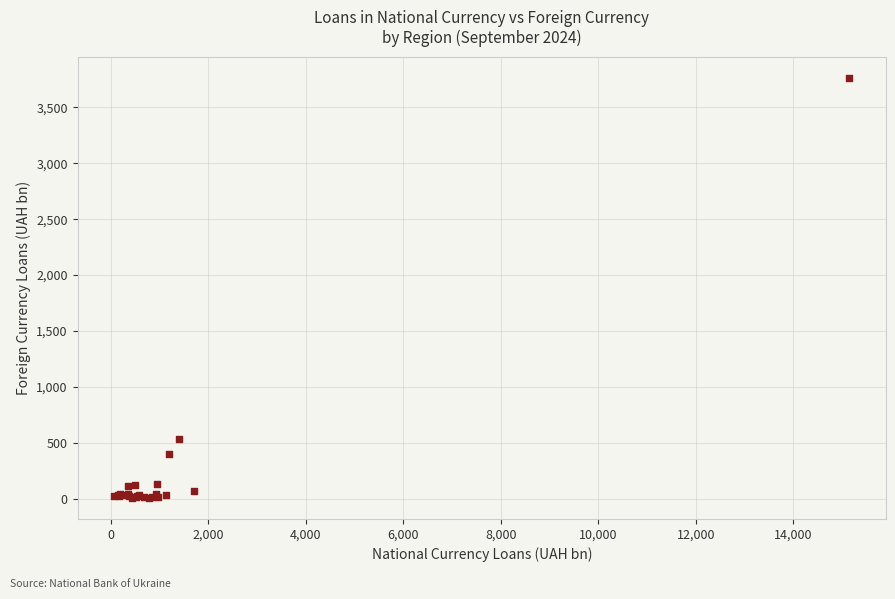

What Y value in the scatter plot is closest to 1885?

530.6